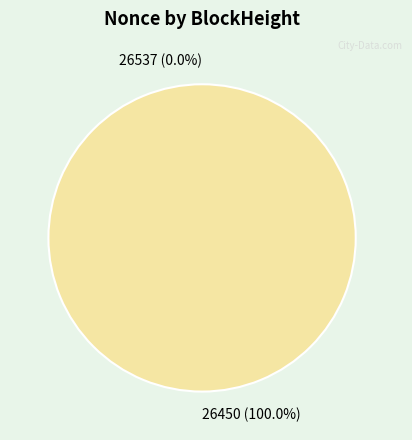

How many segments does this pie chart have?

2